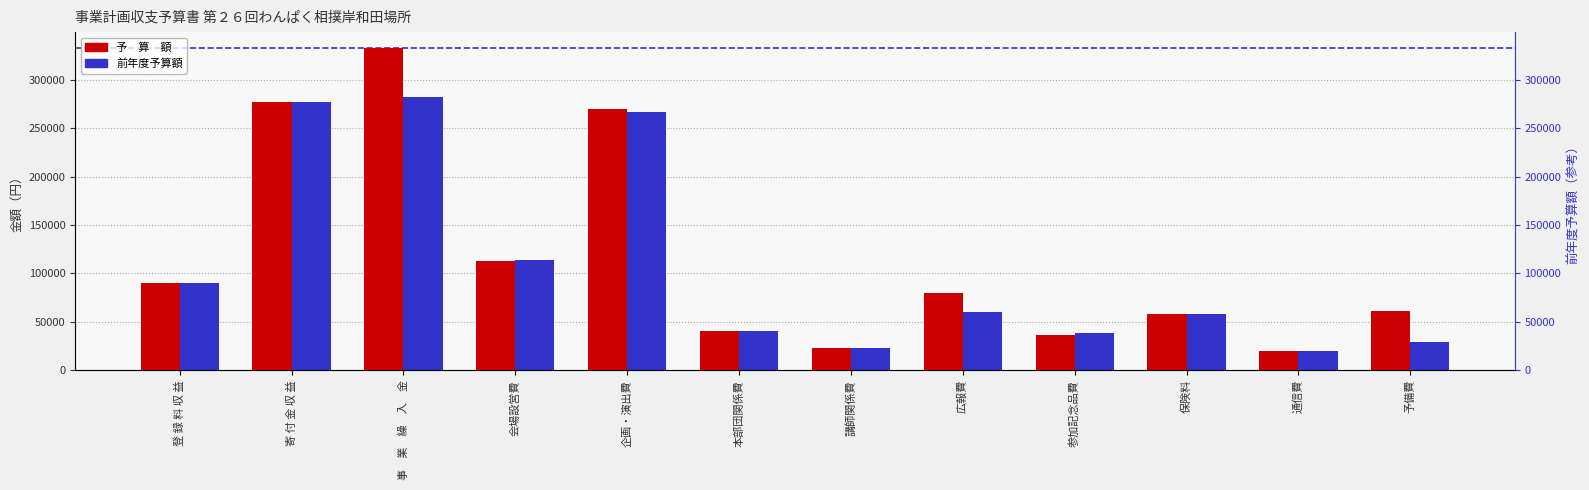

List the labels in order of 予　算　額 value, smallest first.

通信費, 講師関係費, 参加記念品費, 本部団関係費, 保険料, 予備費, 広報費, 登 録 料 収 益, 会場設営費, 企画・演出費, 寄 付 金 収 益, 事　業　繰　入　金